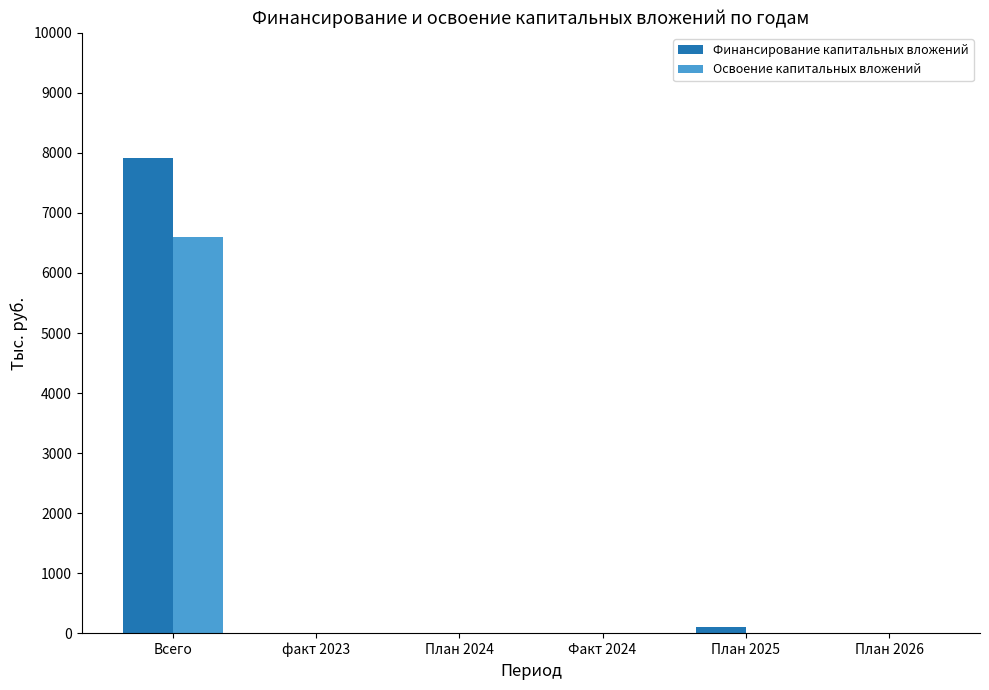

Which series has the widest spread of values?

Финансирование капитальных вложений